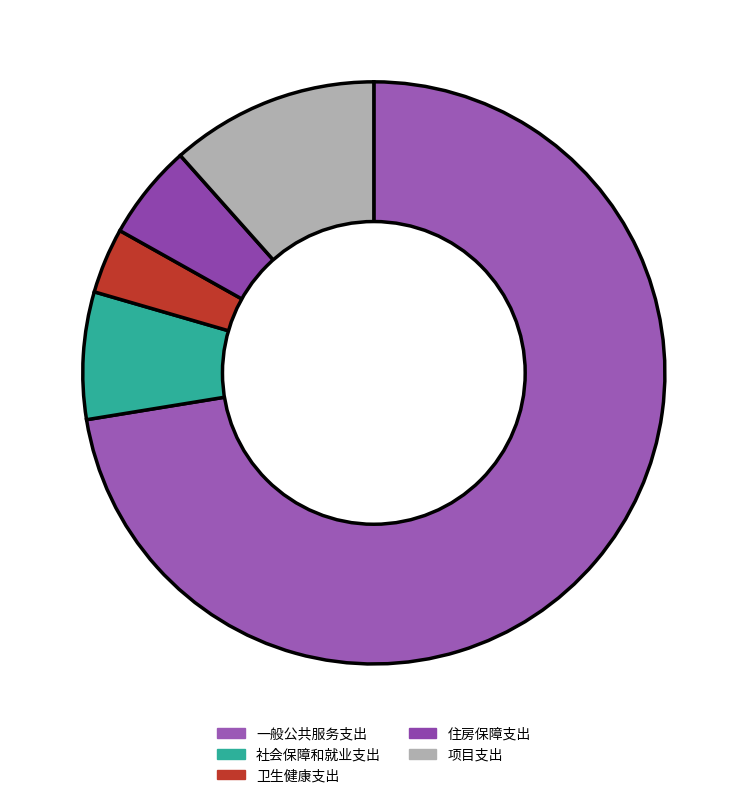

To the nearest percent, what is the difference between the 住房保障支出 and 社会保障和就业支出 slice percentages?

2%